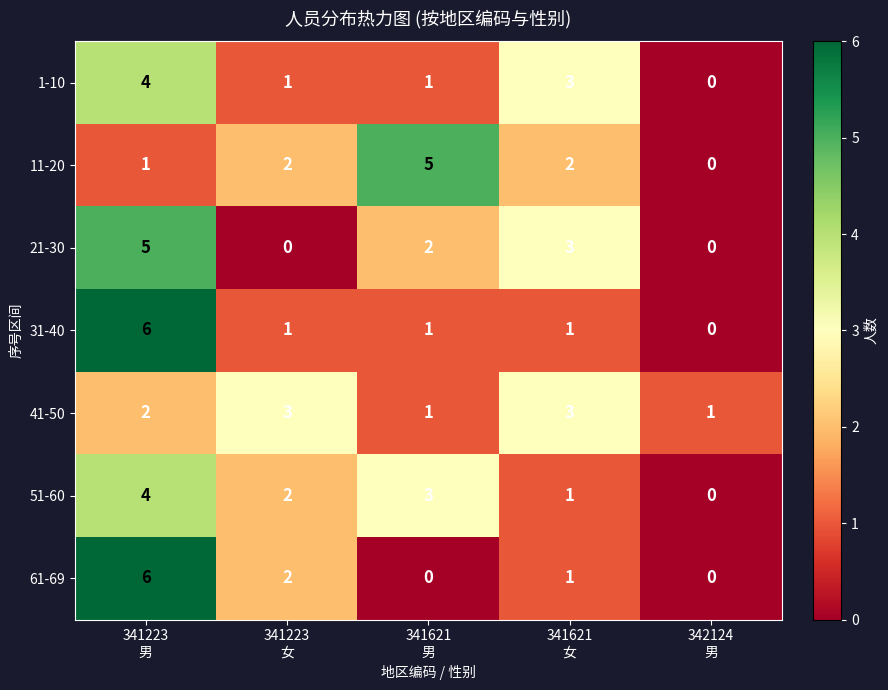

What is the sum of all 1-10 values?

9